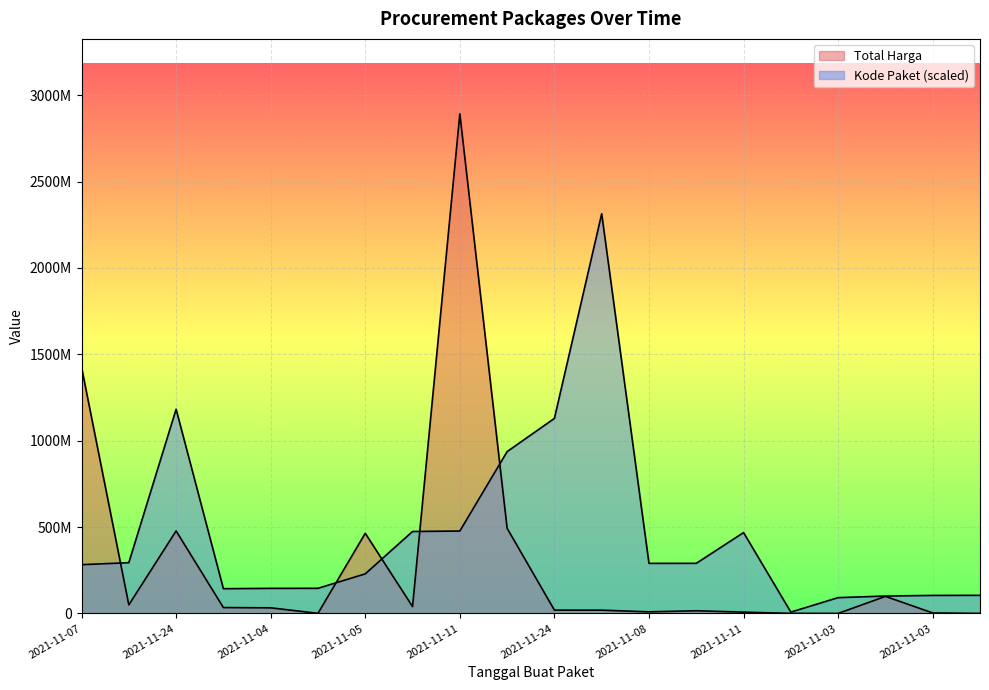

Is the value of Total Harga at 2021-11-24 greater than the value of Kode Paket at 2021-11-08?

Yes